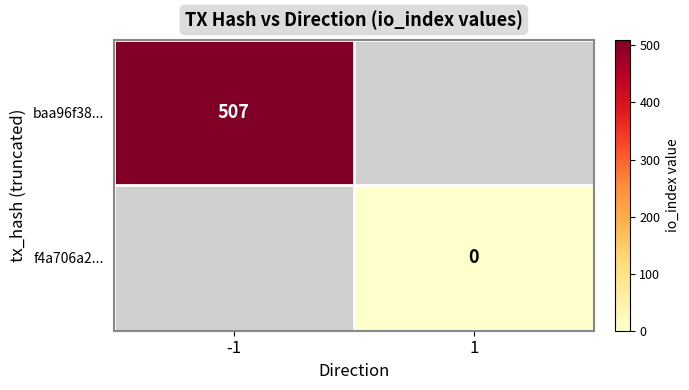

At how many categories does at least one series exceed 315?

1